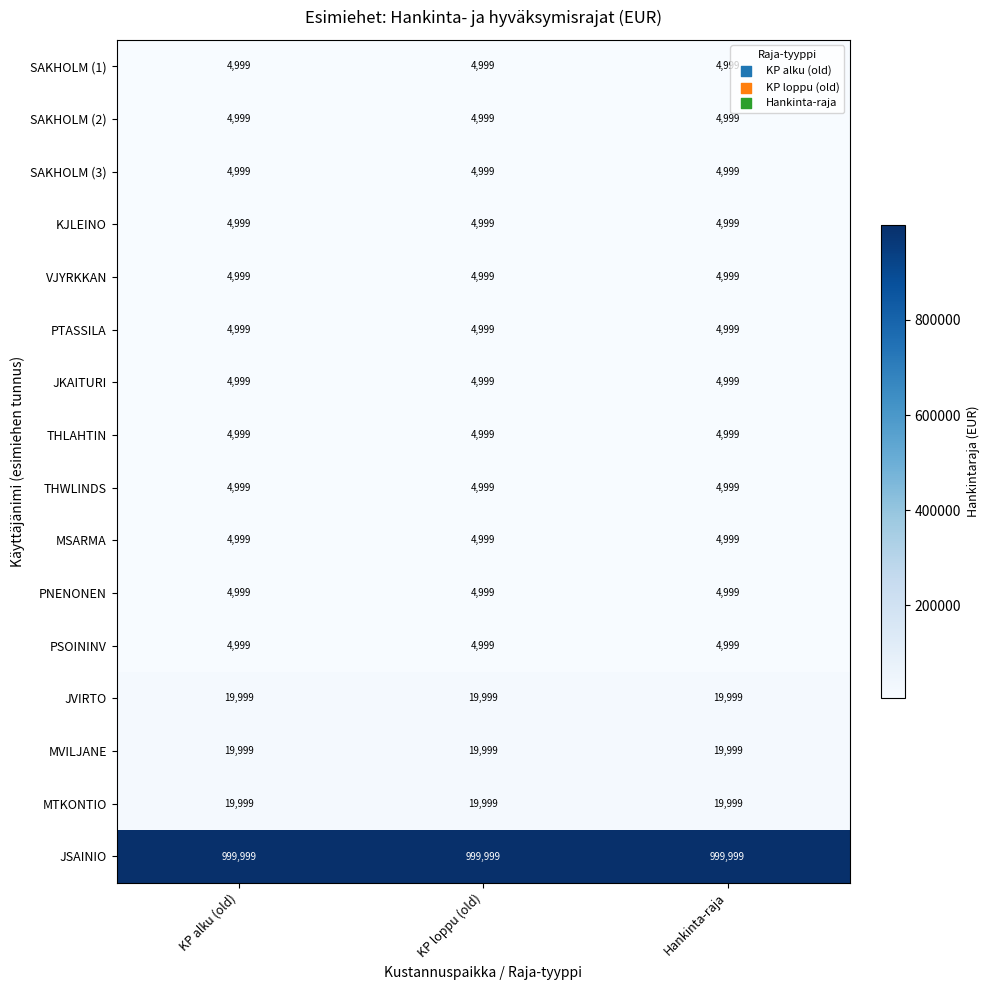

Is it true that MVILJANE equals 19999 at KP alku (old)?

True